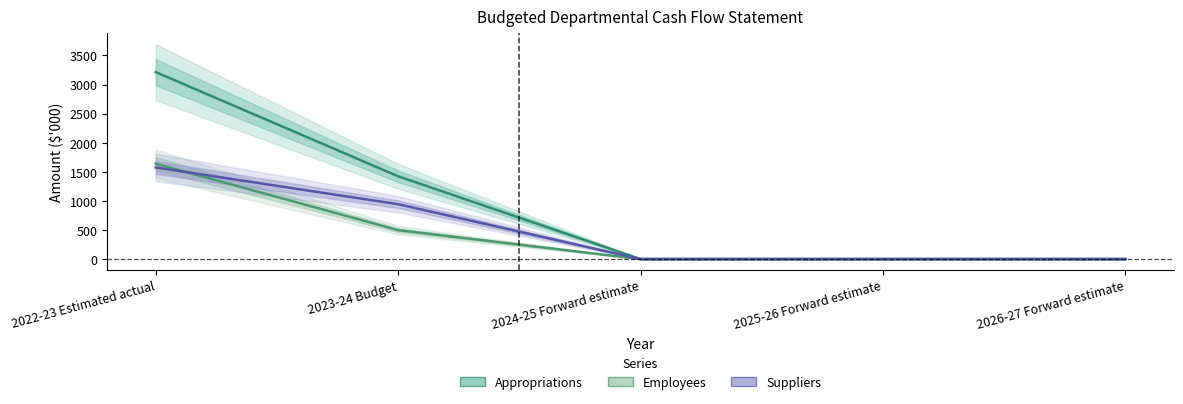

What is the label of the 4th point from the left?

2025-26 Forward estimate